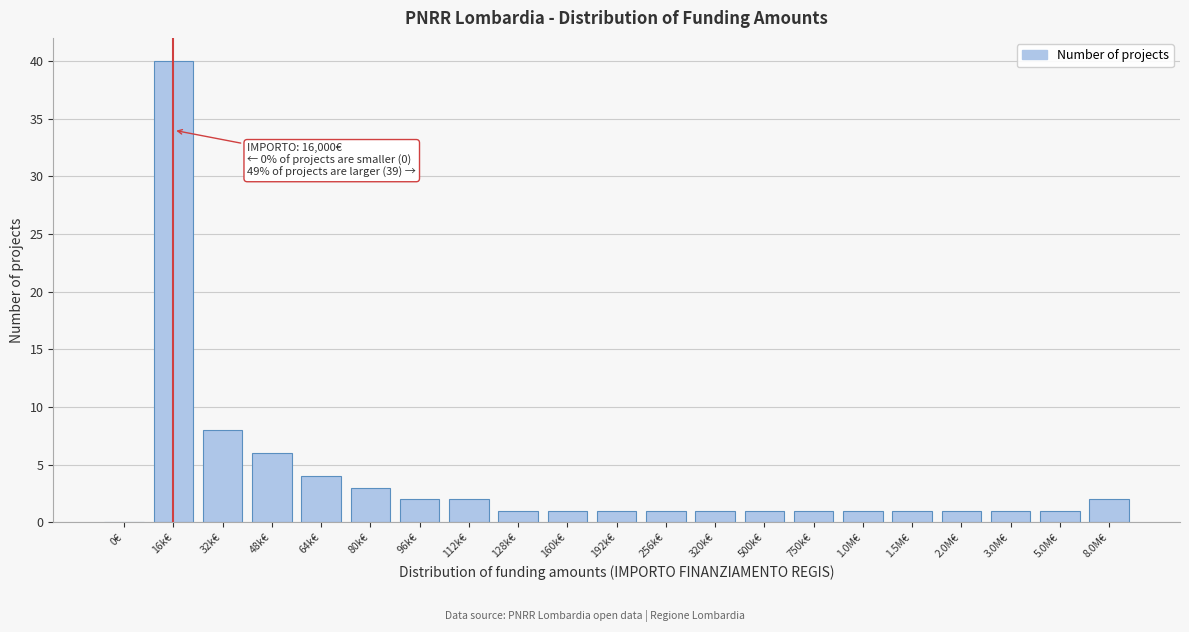

Reading left to right, list all the values displayed in this chart.

0€=0	16k€=40	32k€=8	48k€=6	64k€=4	80k€=3	96k€=2	112k€=2	128k€=1	160k€=1	192k€=1	256k€=1	320k€=1	500k€=1	750k€=1	1.0M€=1	1.5M€=1	2.0M€=1	3.0M€=1	5.0M€=1	8.0M€=2